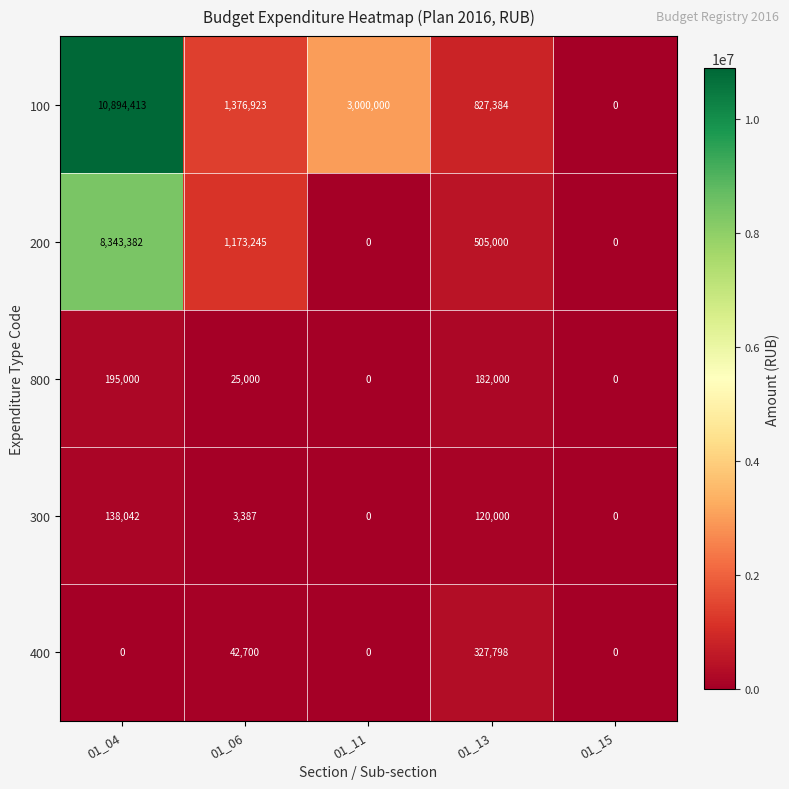

What is the difference between the highest and lowest values at 01_13?

707384